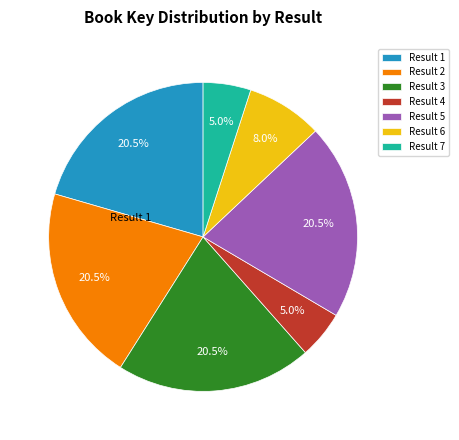

How many slices are in this pie chart?

7